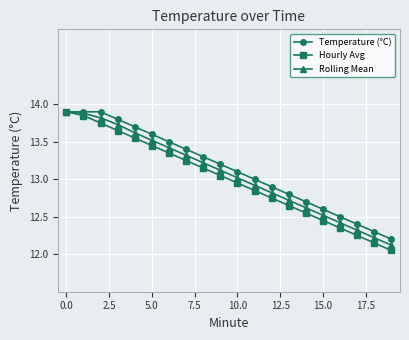

At how many categories does at least one series exceed 12?

20